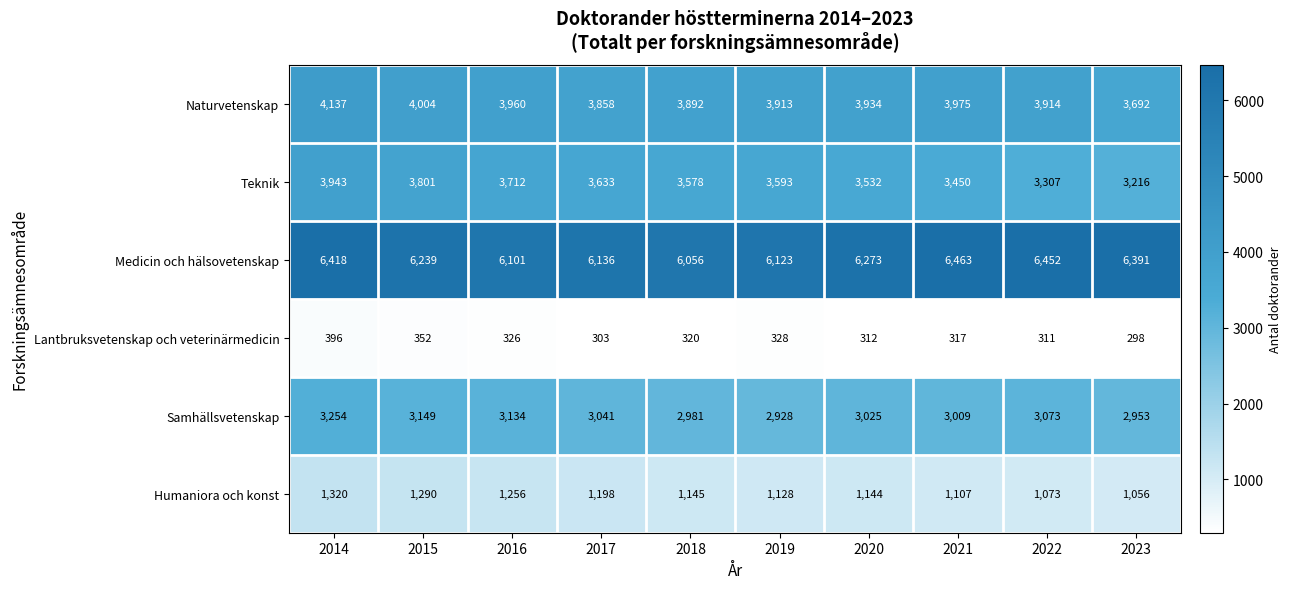

At which label is Lantbruksvetenskap och veterinärmedicin closest to 347?

2015